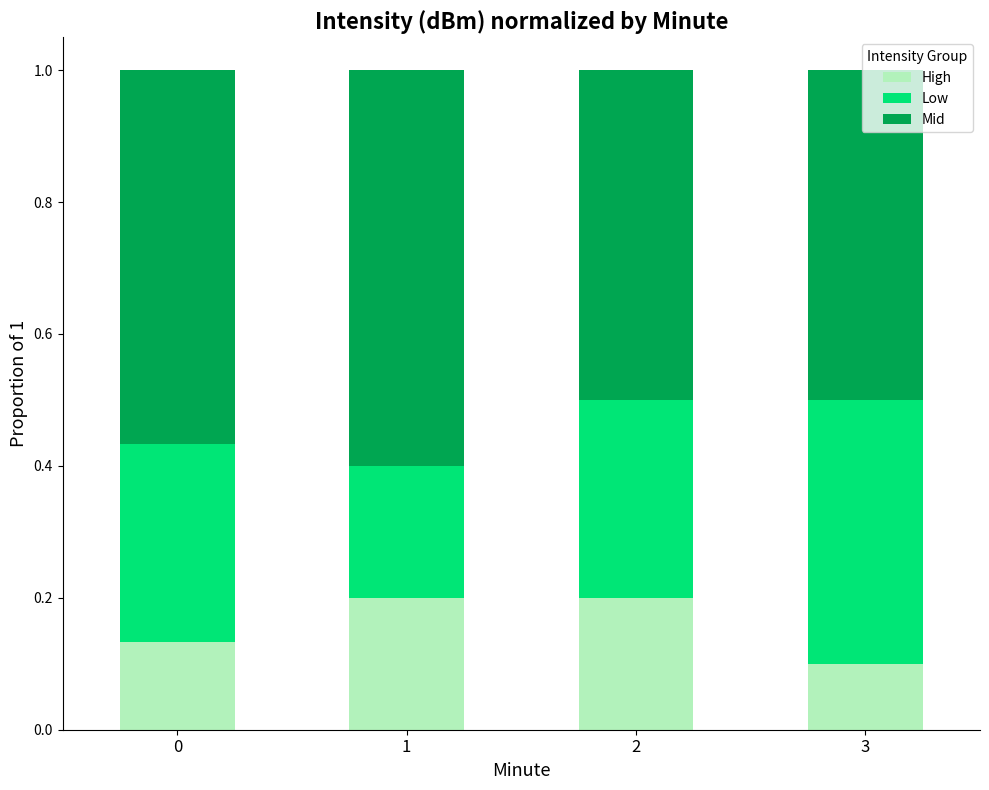

The High series shows 0.2 at 2. True or false?

True